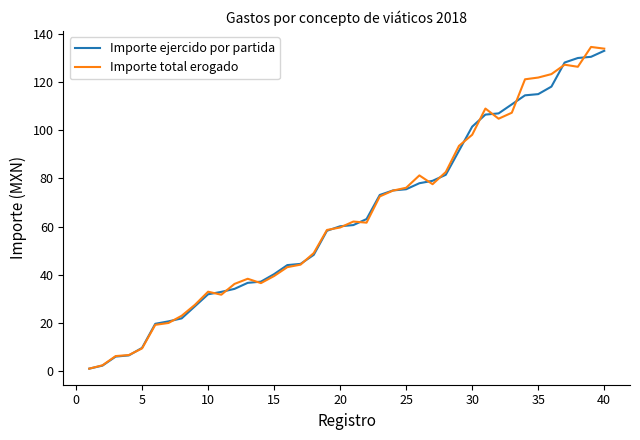

What is the average value of the Importe total erogado series?

64.4